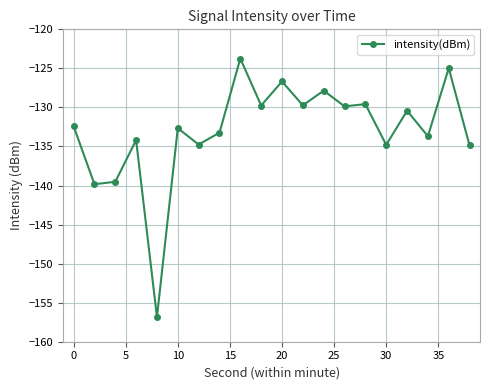

How many distinct data groups are displayed?

1